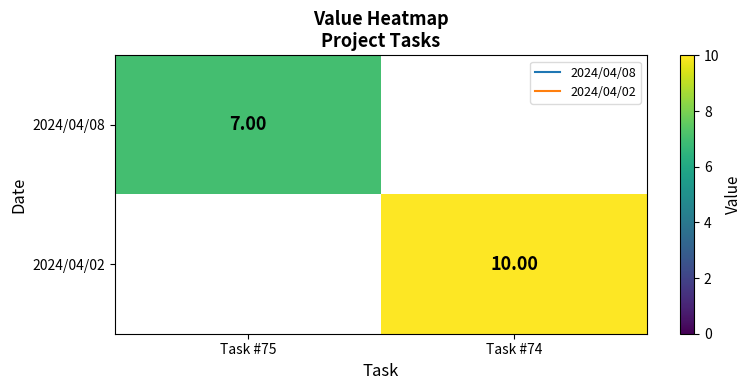

How many series are shown in this chart?

2